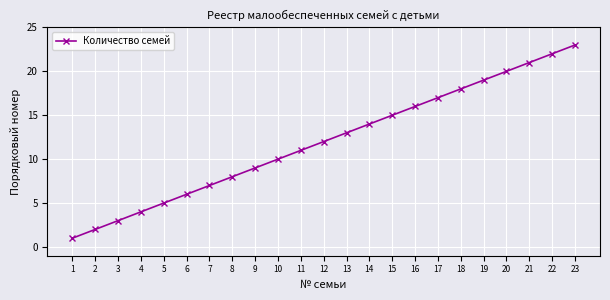

The chart shows a value of 7 at 7. True or false?

True